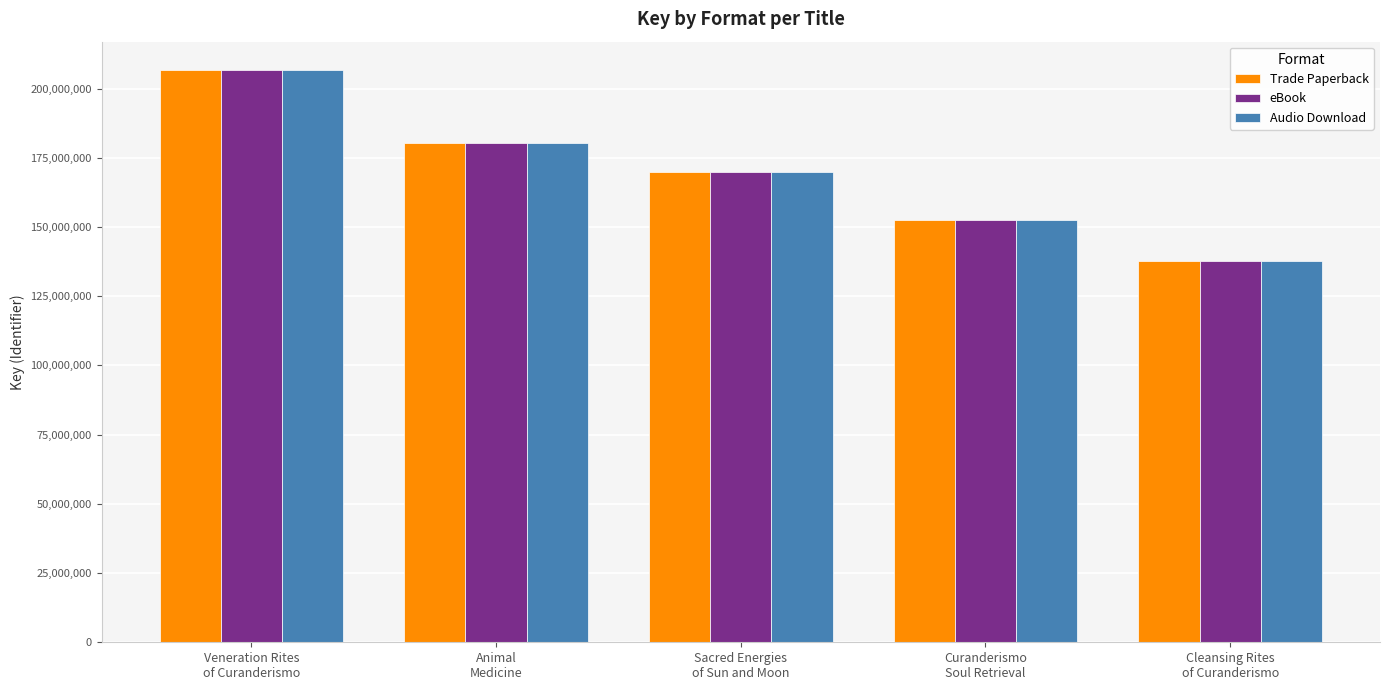

Reading left to right, extract all data points from this chart.

Trade Paperback: Veneration Rites
of Curanderismo=206599736	Animal
Medicine=180398667	Sacred Energies
of Sun and Moon=169720643	Curanderismo
Soul Retrieval=152387737	Cleansing Rites
of Curanderismo=137816801
eBook: Veneration Rites
of Curanderismo=206599736	Animal
Medicine=180398667	Sacred Energies
of Sun and Moon=169720643	Curanderismo
Soul Retrieval=152387737	Cleansing Rites
of Curanderismo=137816801
Audio Download: Veneration Rites
of Curanderismo=206599736	Animal
Medicine=180398667	Sacred Energies
of Sun and Moon=169720643	Curanderismo
Soul Retrieval=152387737	Cleansing Rites
of Curanderismo=137816801